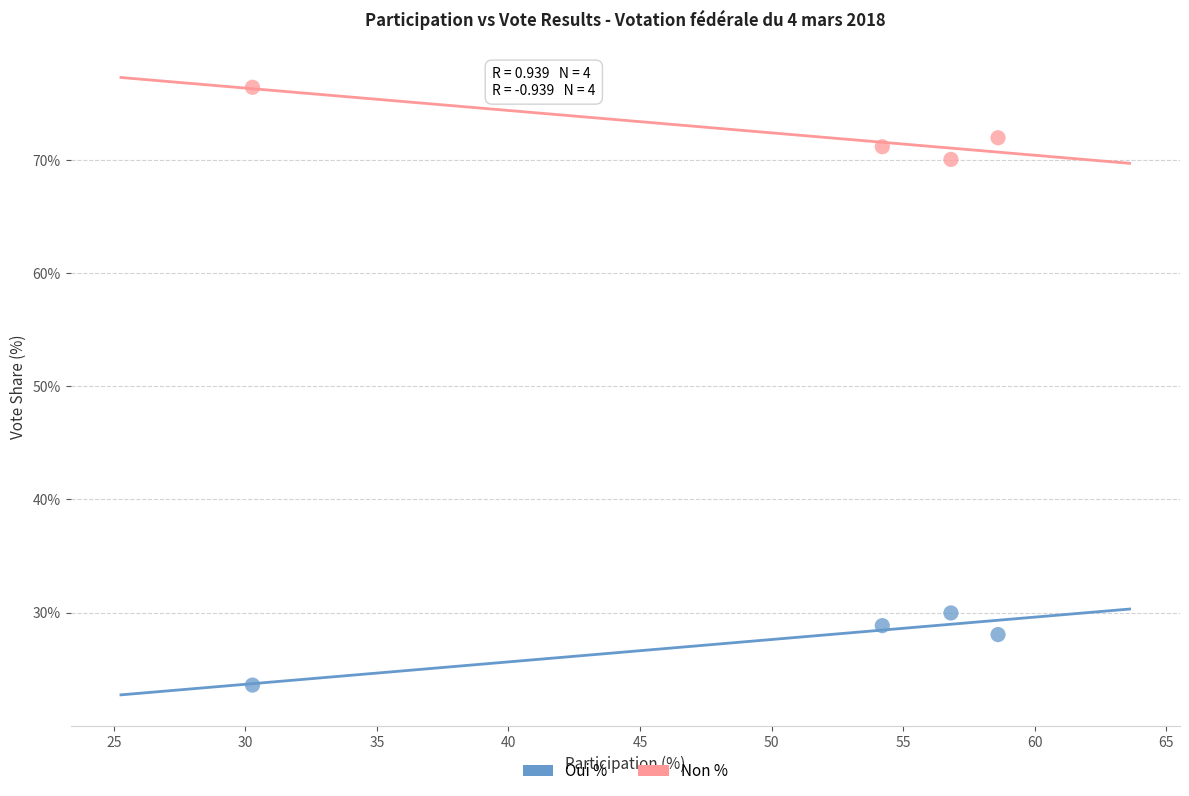

In the Non % series, what Y value is closest to 73?

71.9